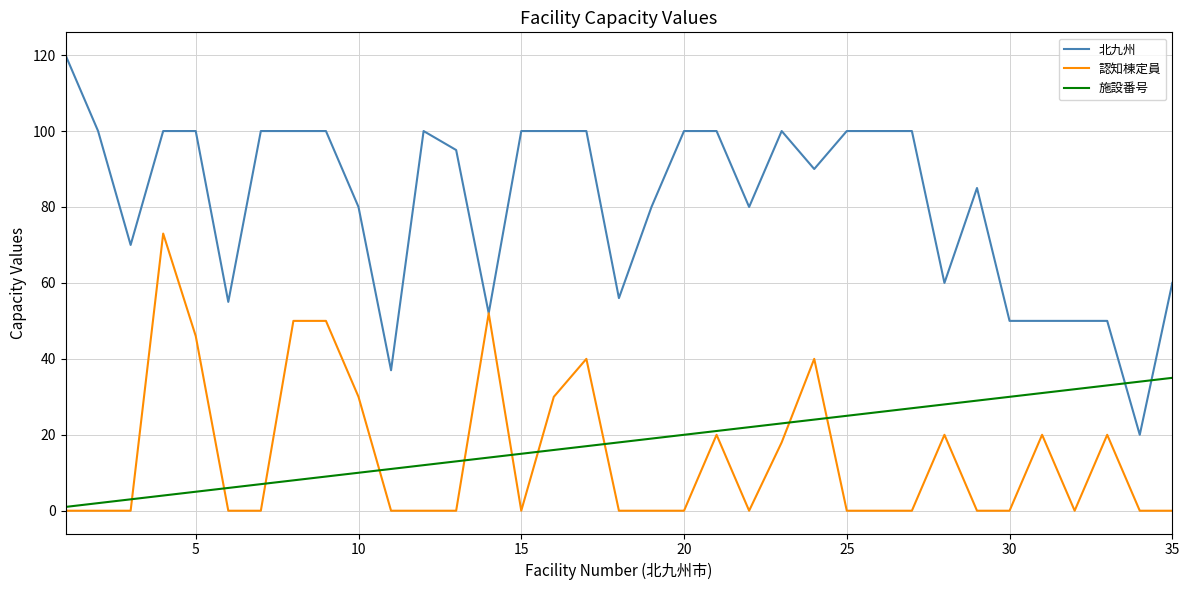

Which series has the largest total across all categories?

北九州